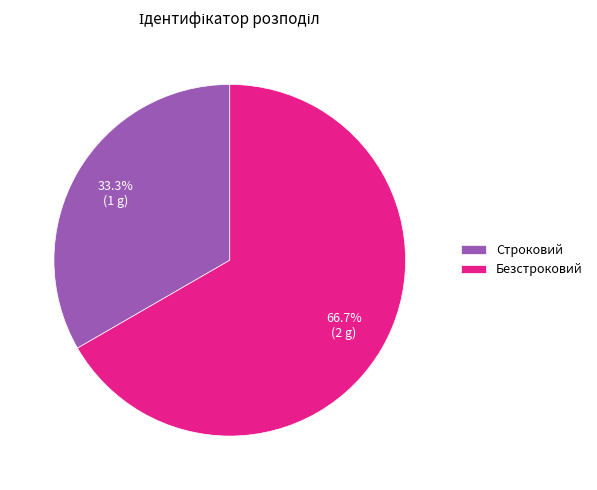

What percentage do Безстроковий and Строковий together represent?

100.0%